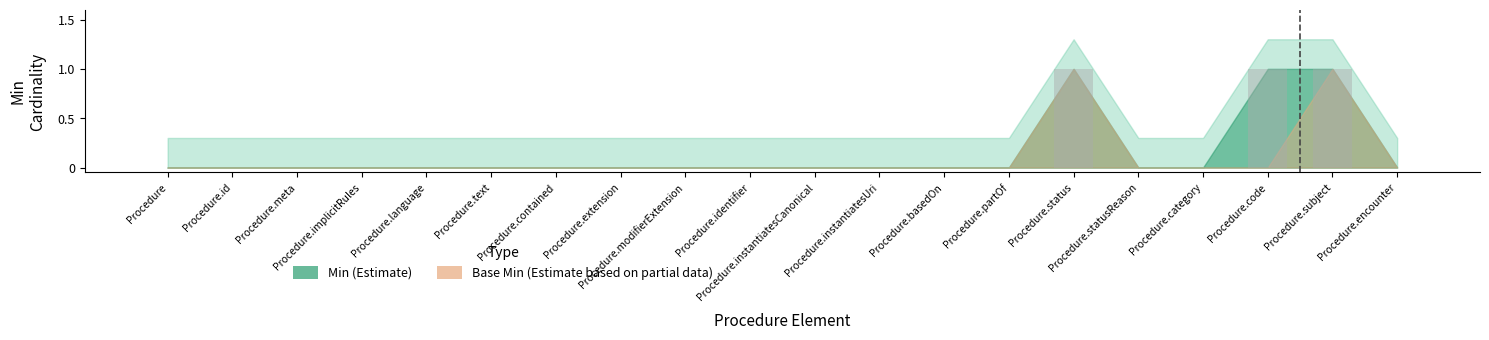

Are the bars horizontal?

No